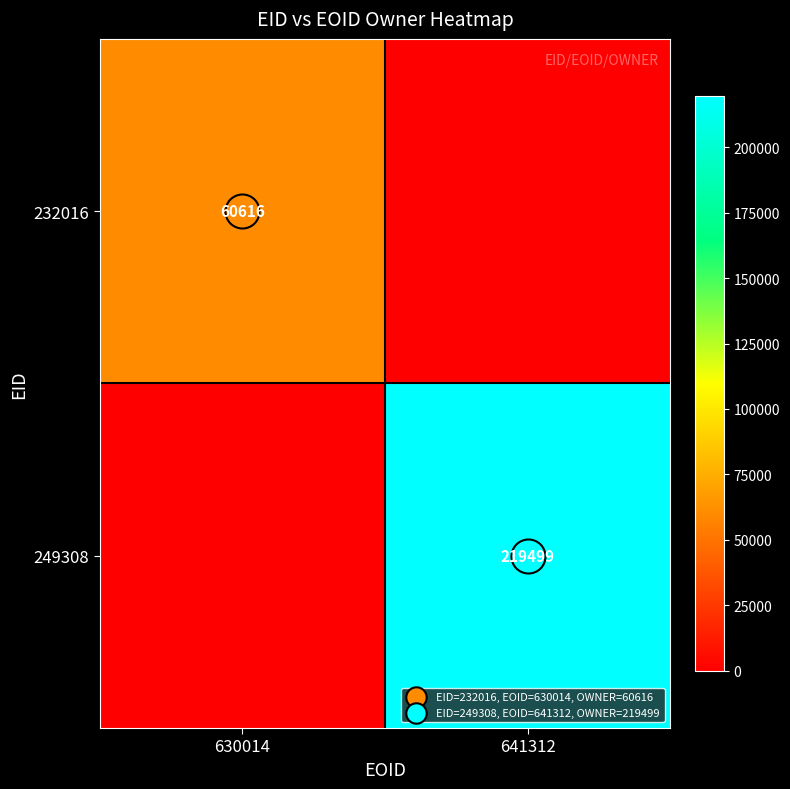

Which category has the highest value in the 249308 series?

641312